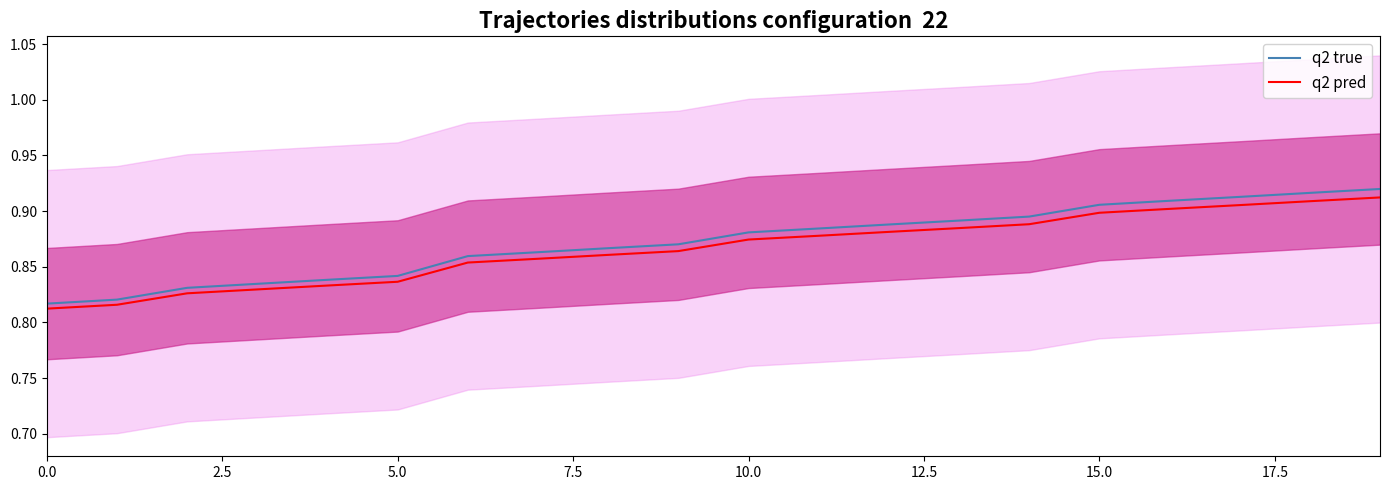

The value of q2 pred at 15.0 is 0.9. True or false?

True